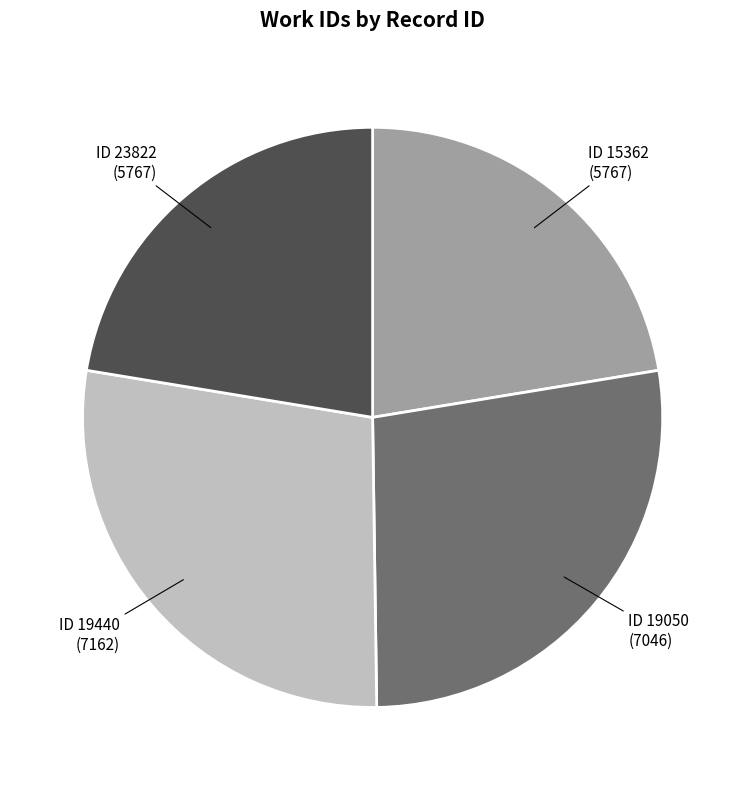

Is there a majority slice in this chart?

No